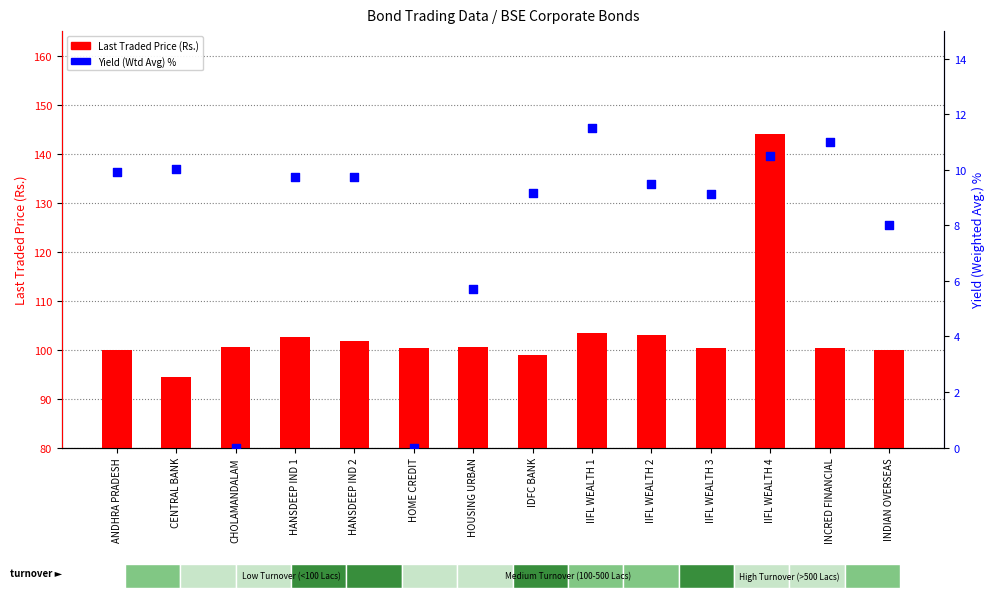

Which series contains the highest Y value?

Last Traded Price (Rs.)